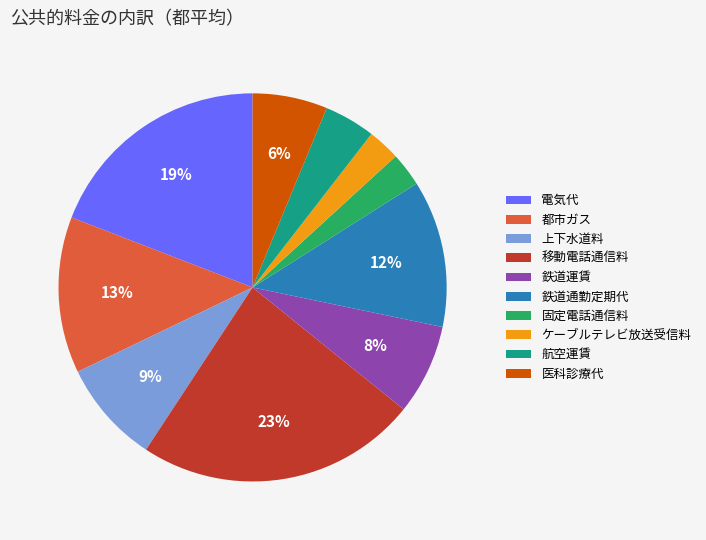

Do 鉄道運賃 and 移動電話通信料 together represent more than half of the pie?

No